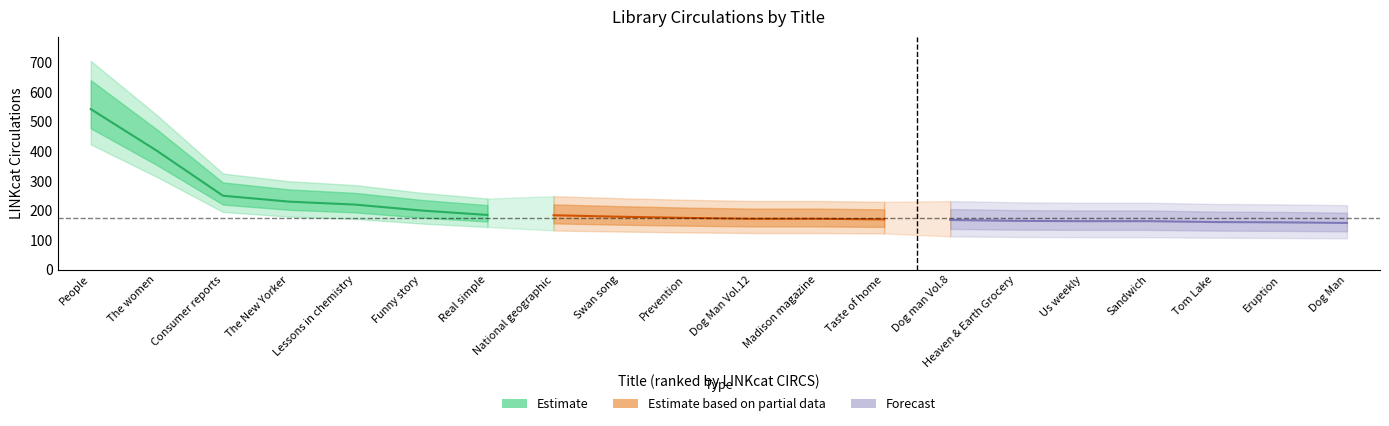

True or false: linkcat_circs has a value of 114 at 11.

False